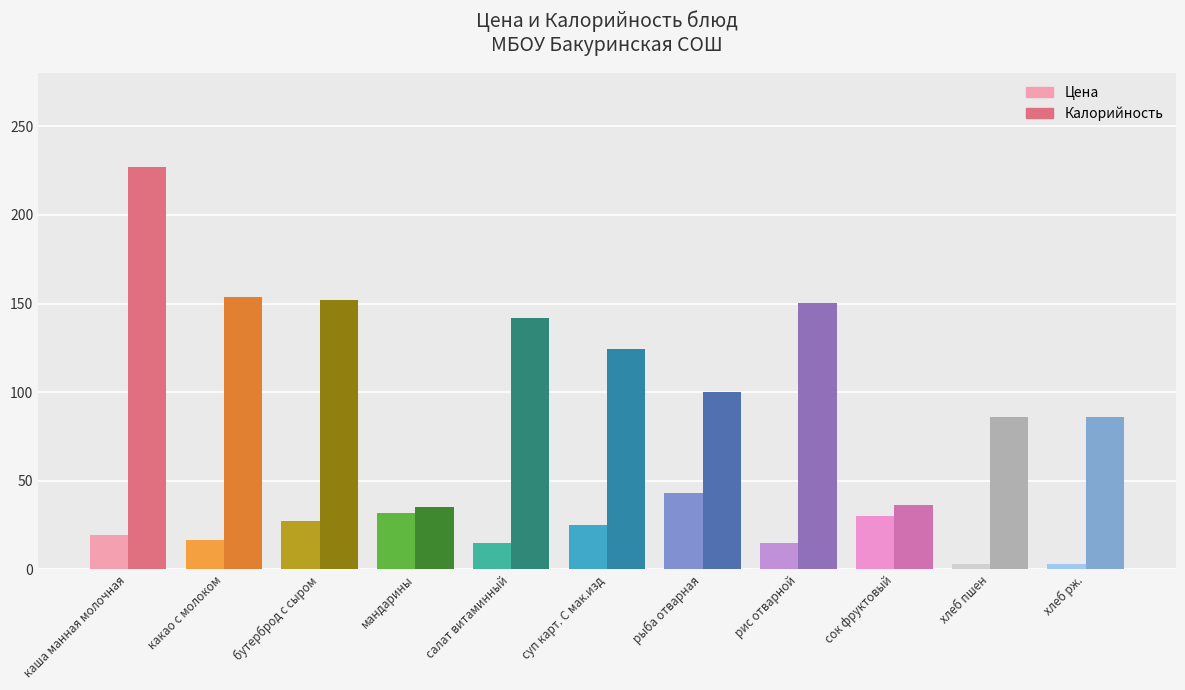

What is the spread (max minus min) of values at какао с молоком?

137.4